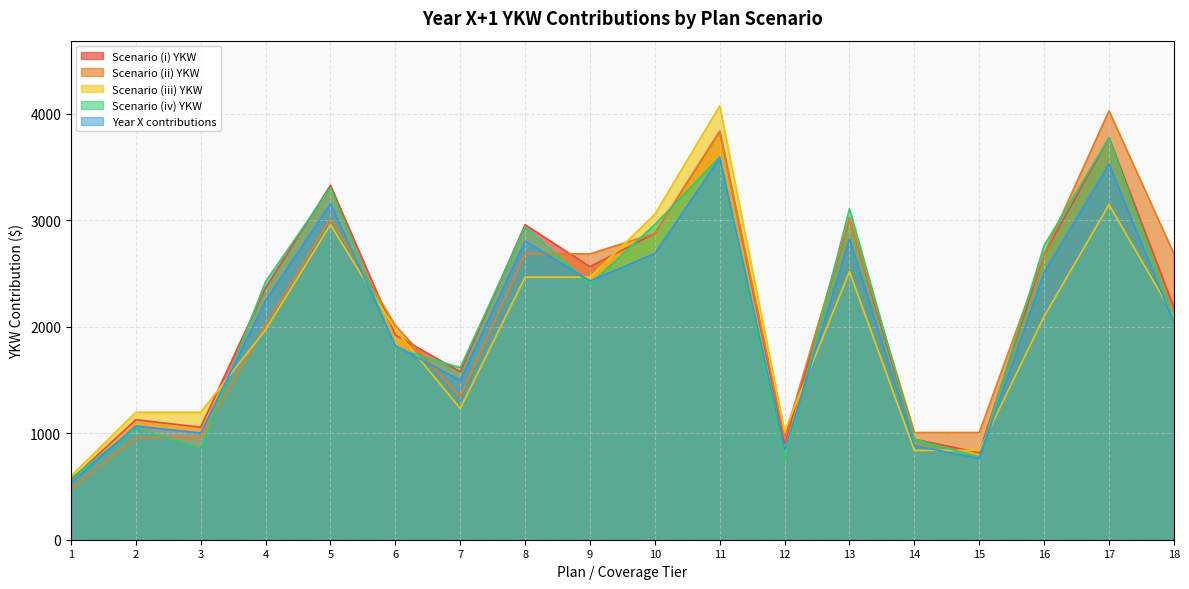

How many distinct data groups are displayed?

5